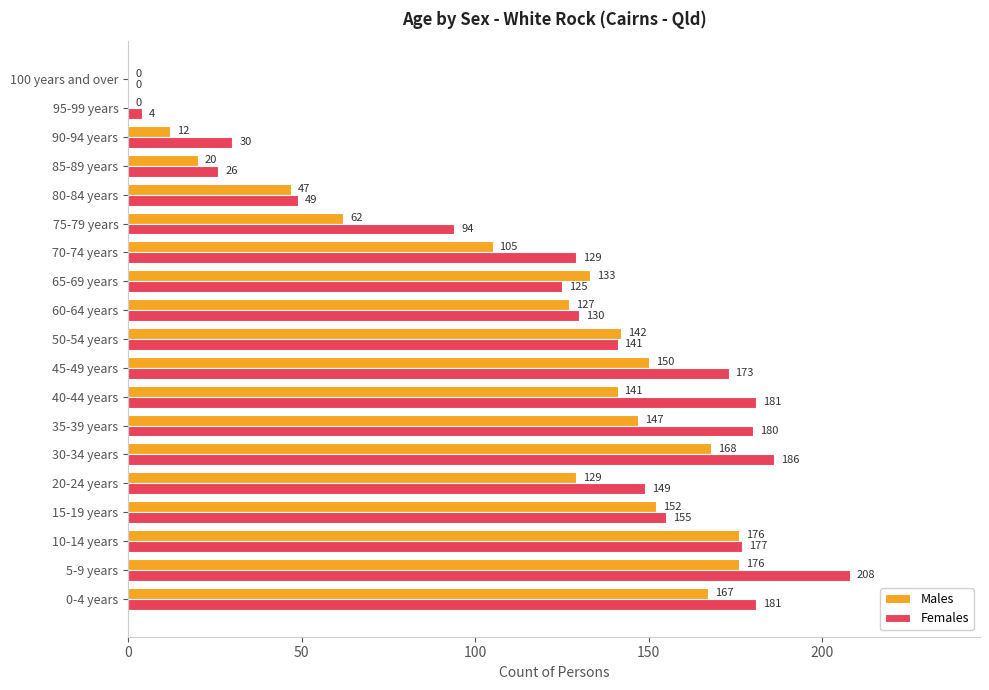

What is the total value across all series at 90-94 years?

42